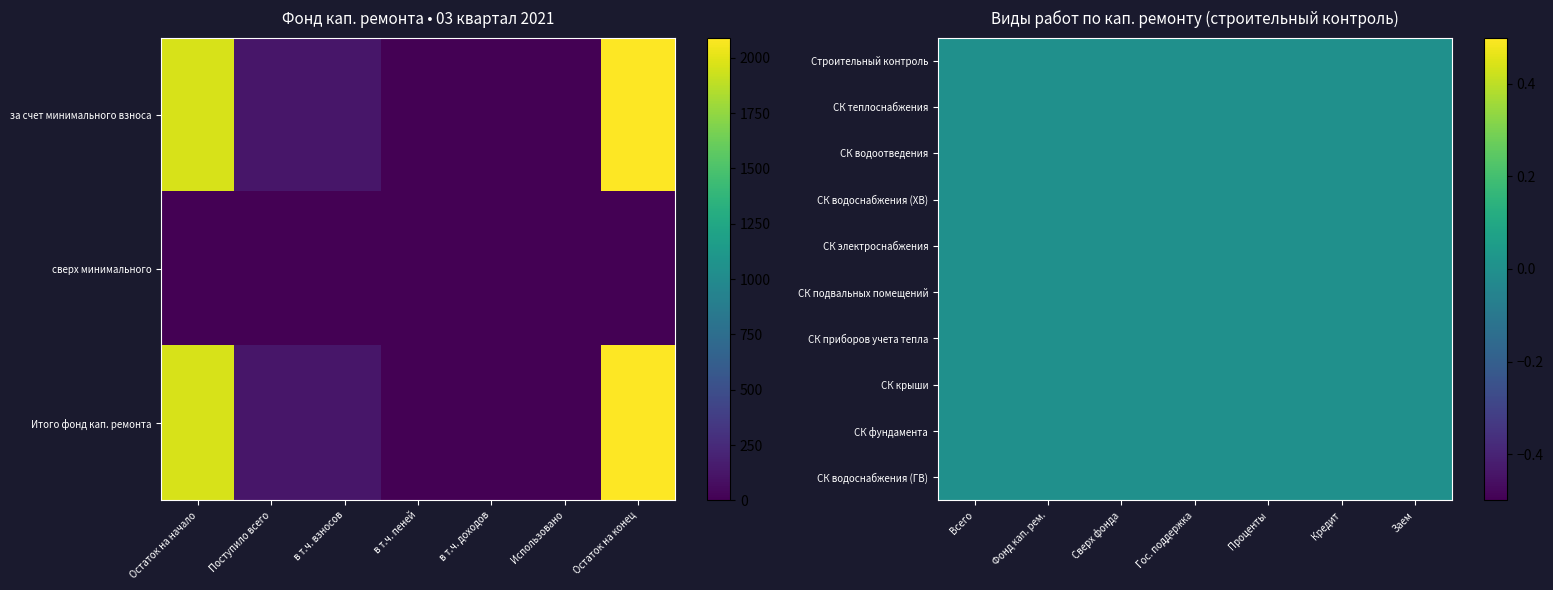

The value of Фонд капитального ремонта (за счет минимального взноса) at в т.ч. пеней is -931.7. True or false?

False